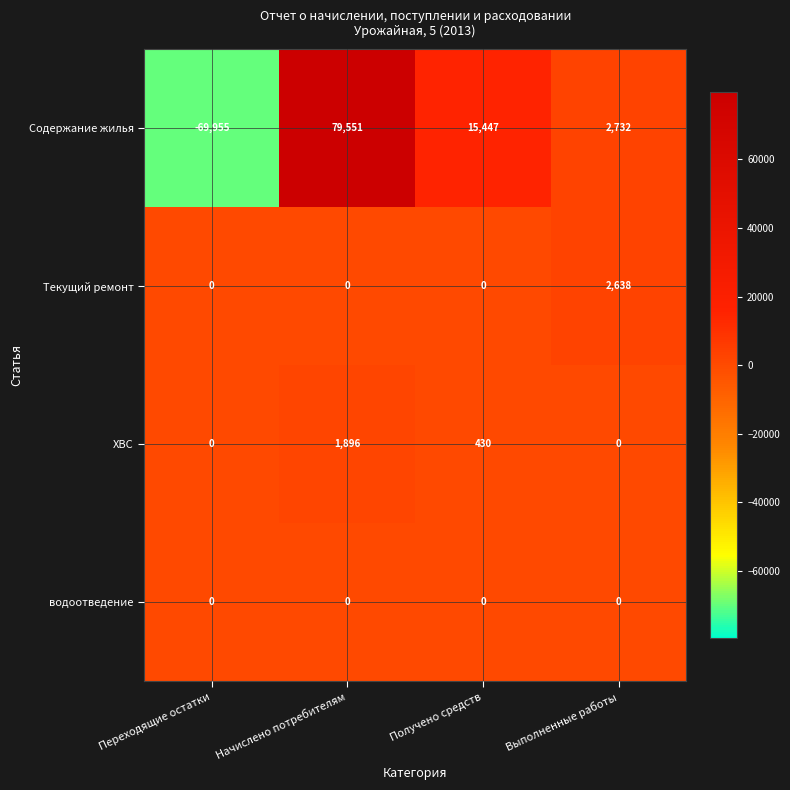

What is the difference between the maximum and minimum values in the ХВС series?

1896